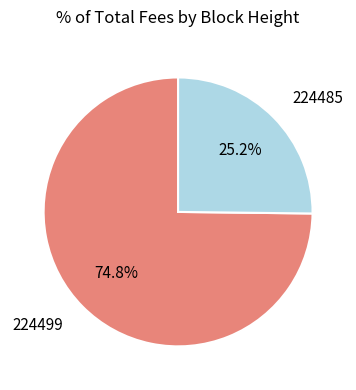

What percentage is NOT represented by 224499?

25.2%